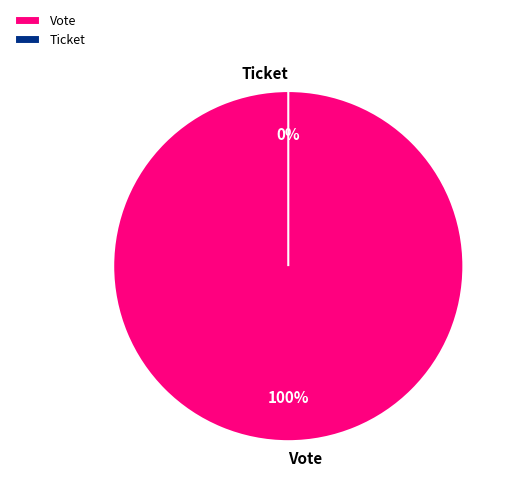

How many segments does this pie chart have?

2